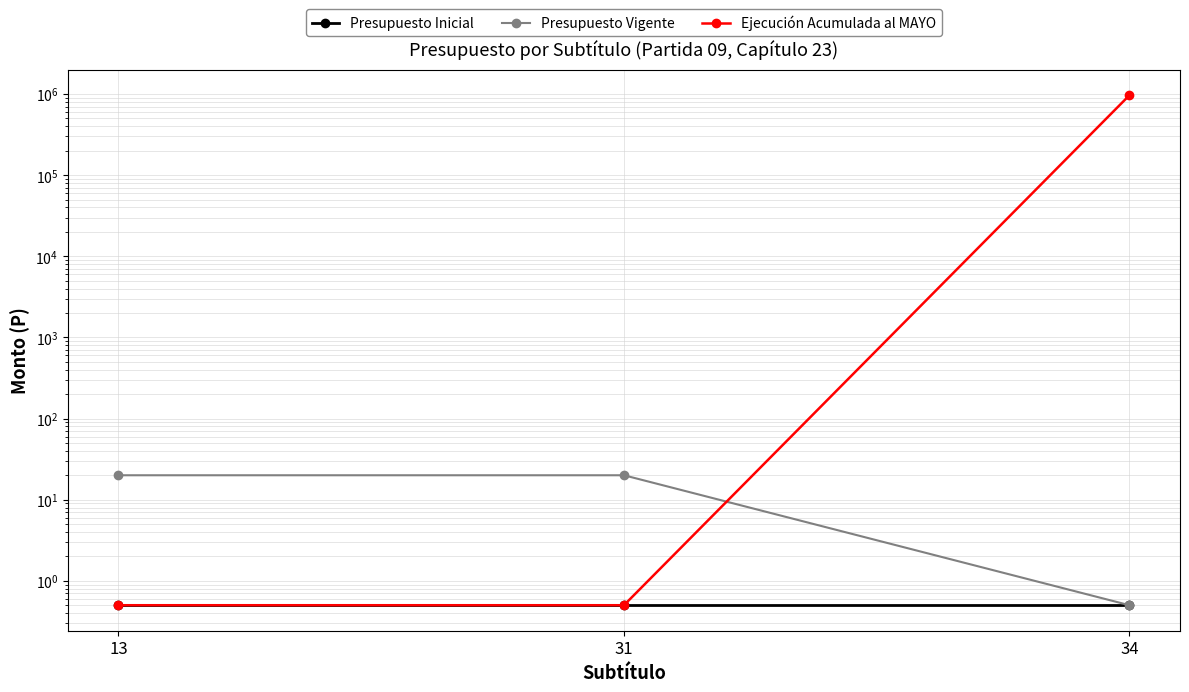

How many lines are shown in the chart?

3